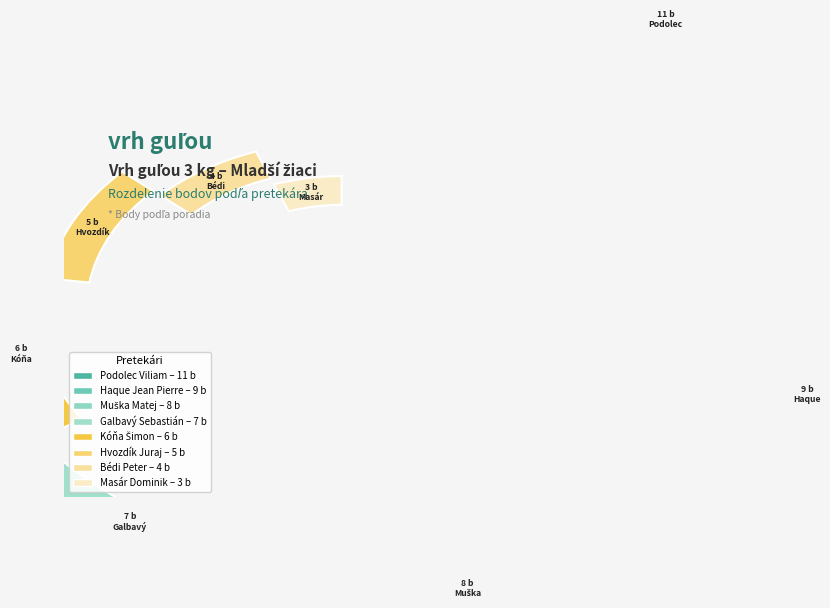

Combined, do Bédi Peter and Muška Matej account for over 50%?

No